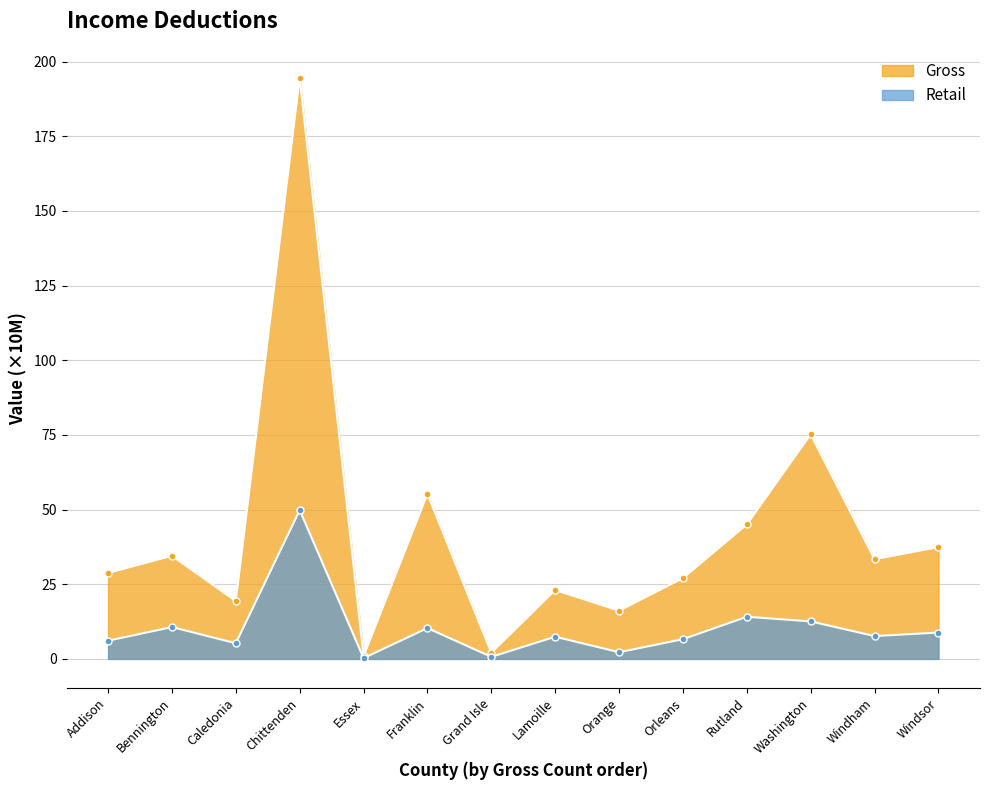

Rank the series by their maximum value, from highest to lowest.

Gross, Retail